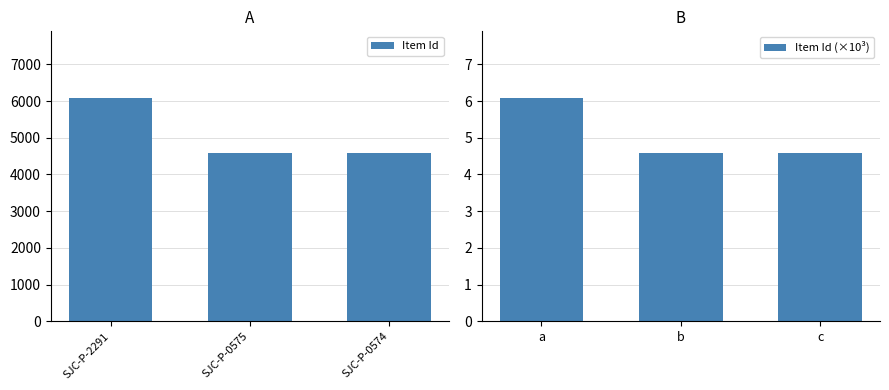

True or false: Item Id has a value of 8861 at SJC-P-2291.

False